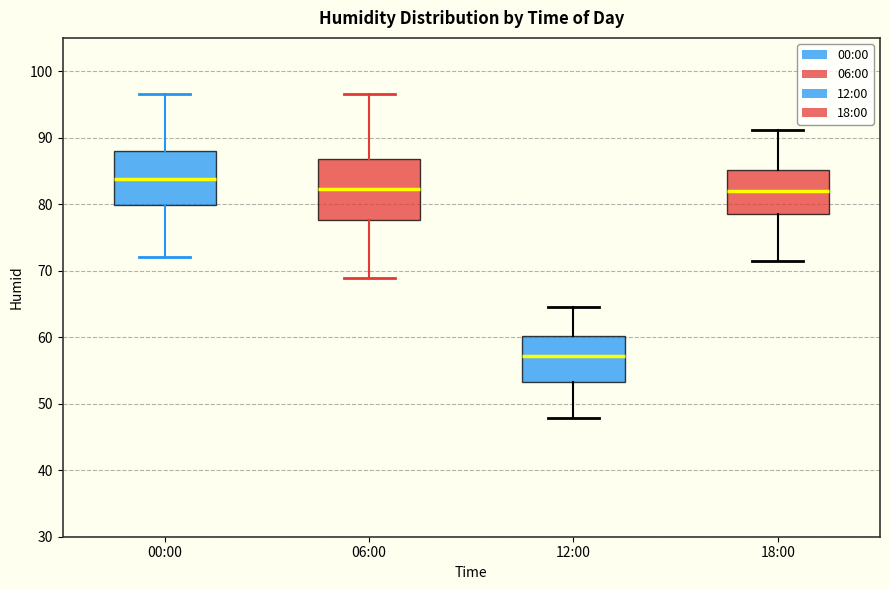

Comparing the boxes themselves (not the whiskers), which one is the tallest?

06:00